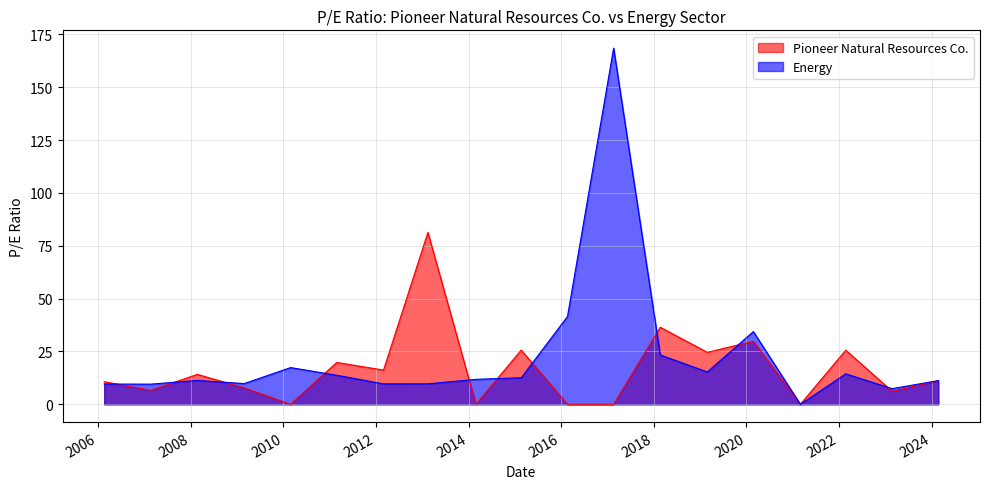

Does the chart have visible grid lines?

Yes